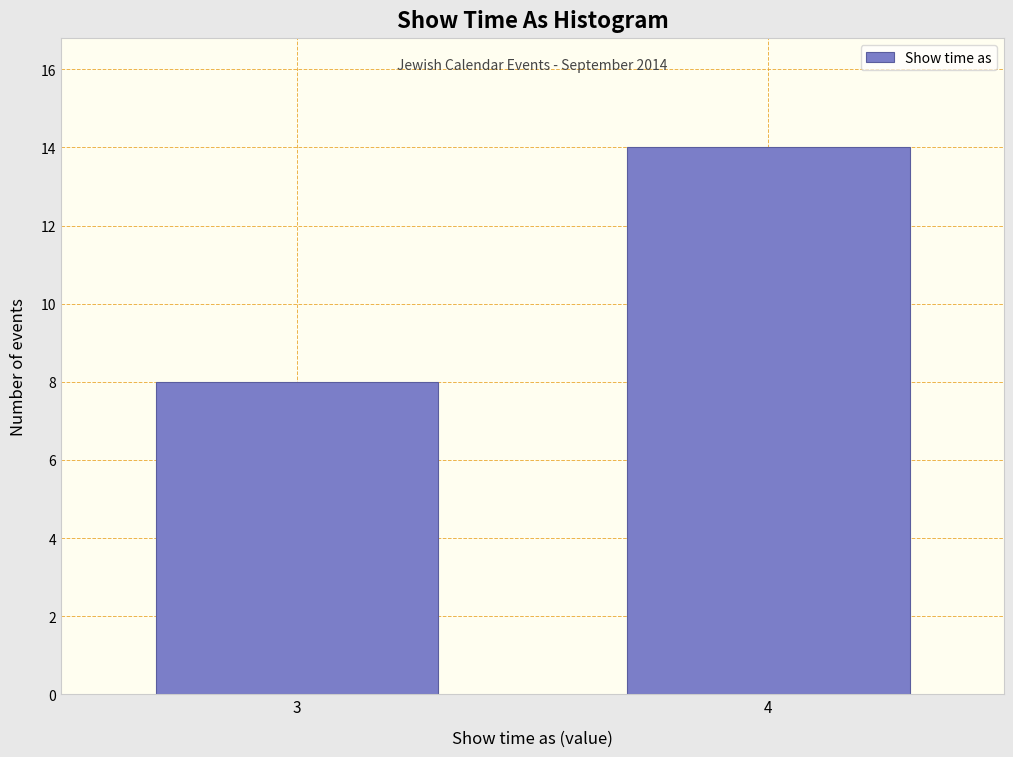

Reading left to right, what are all the values shown in this chart?

3=8	4=14